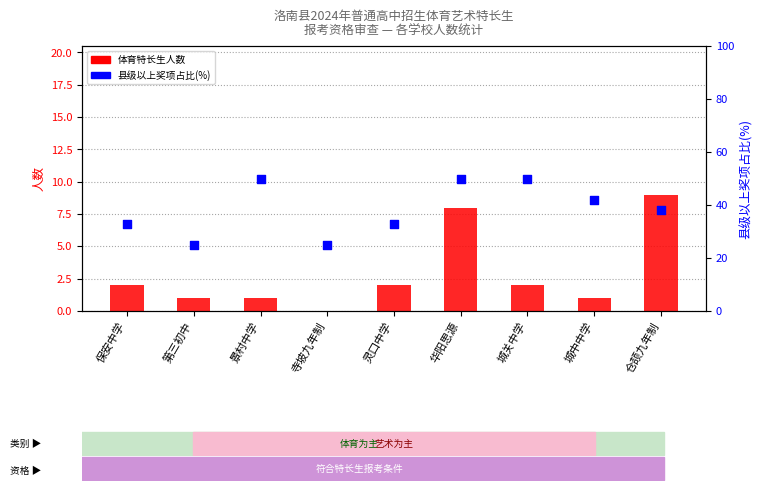

What are all the series names shown in the legend?

体育特长生人数, 县级以上奖项占比(%)